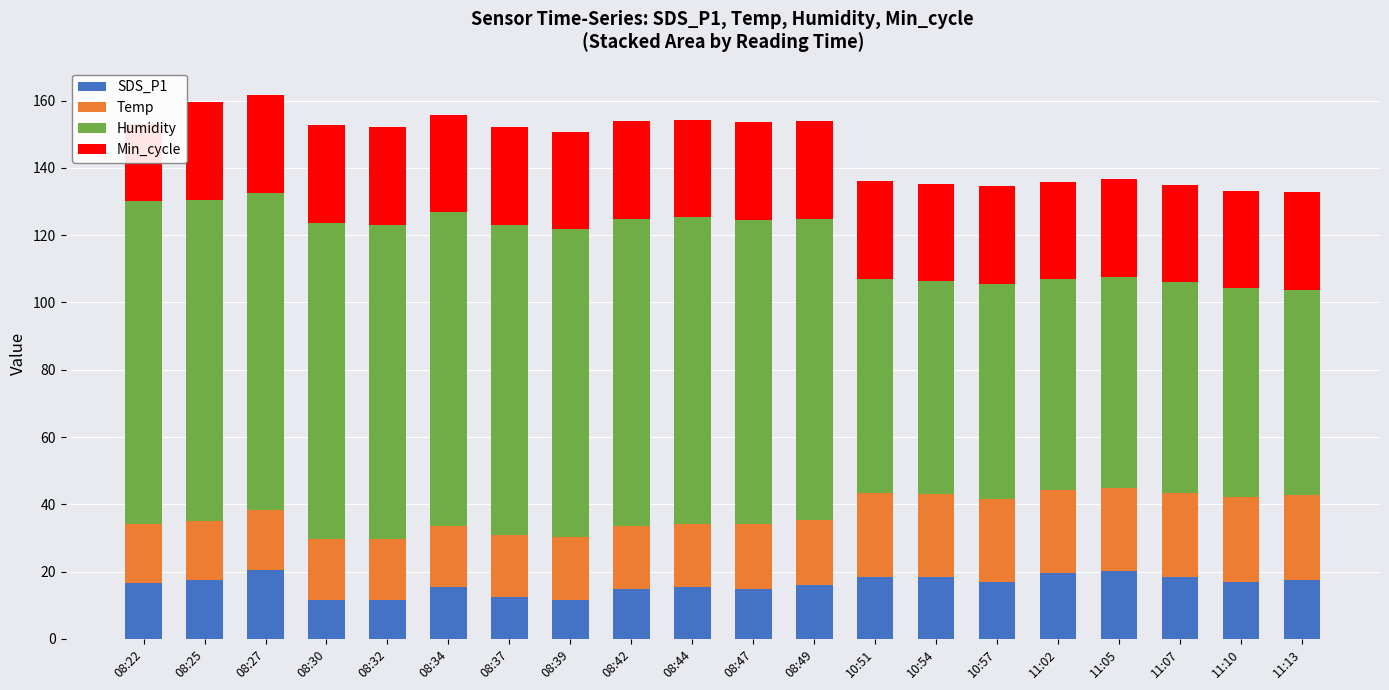

What value does the Min_cycle series have at 08:42?

29.0